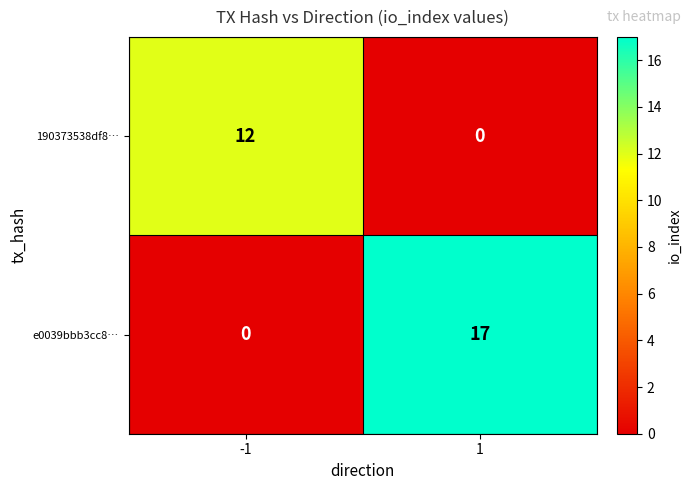

The 190373538df8… series shows 0 at 1. True or false?

True